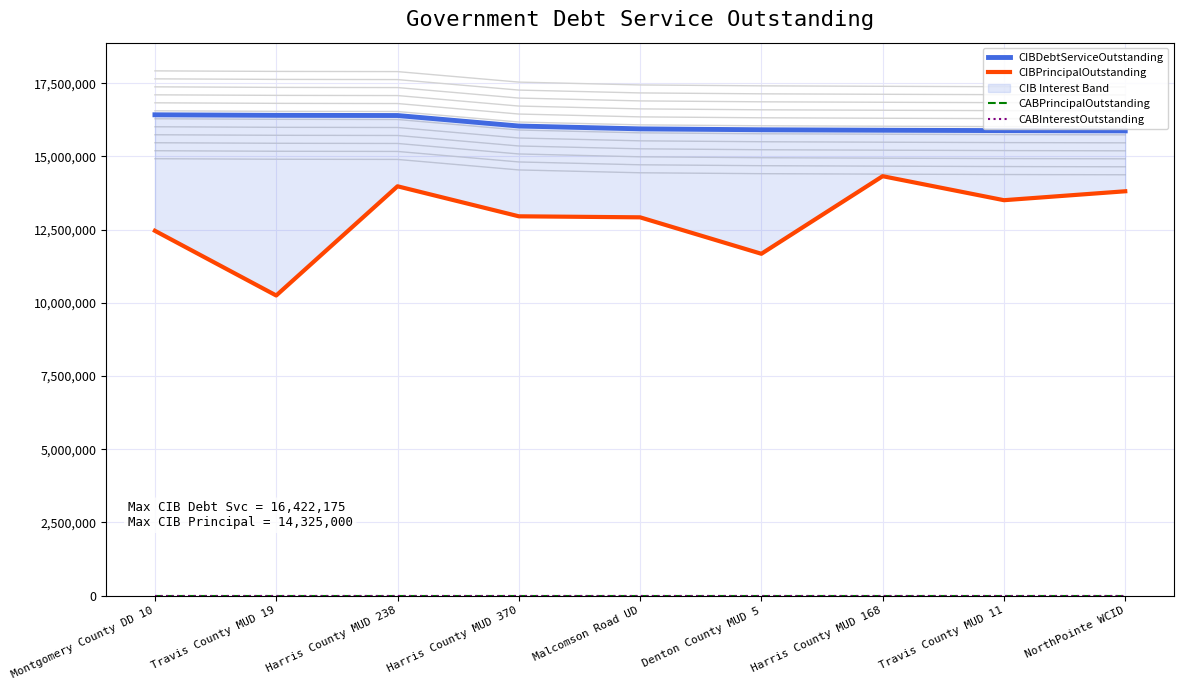

What is the minimum value for CIBPrincipalOutstanding?

10250000.0